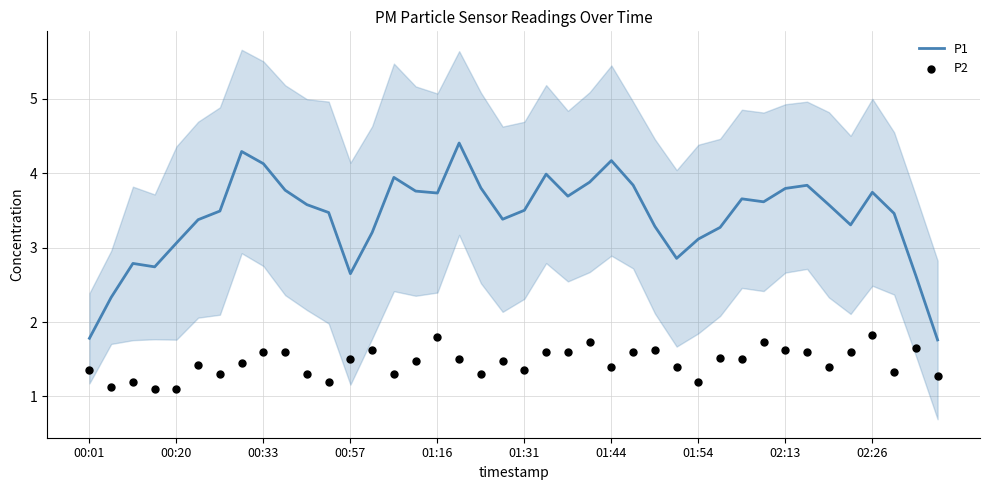

What are all the series names shown in the legend?

P1, P2